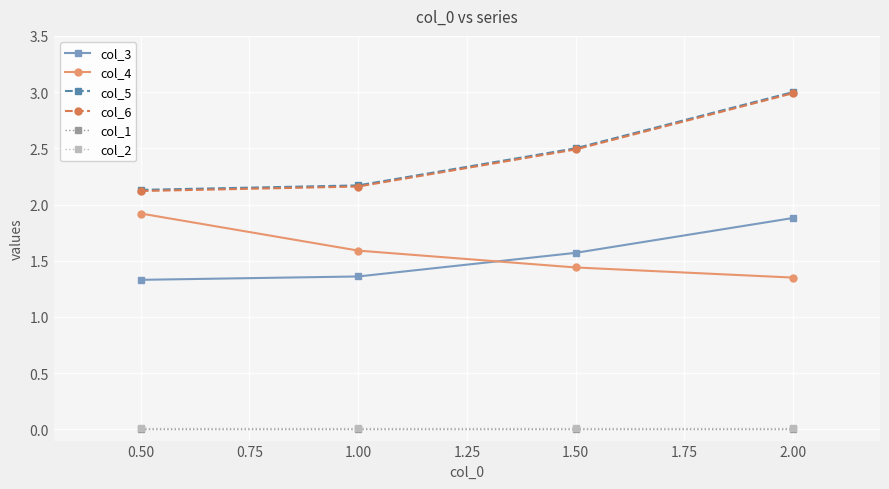

The col_3 series shows 0.4 at 1.00. True or false?

False